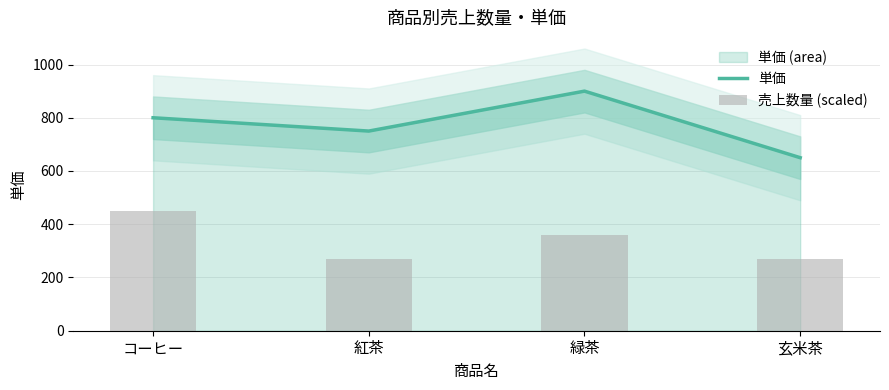

List the series in order of their overall mean, lowest first.

売上数量 (scaled), 単価